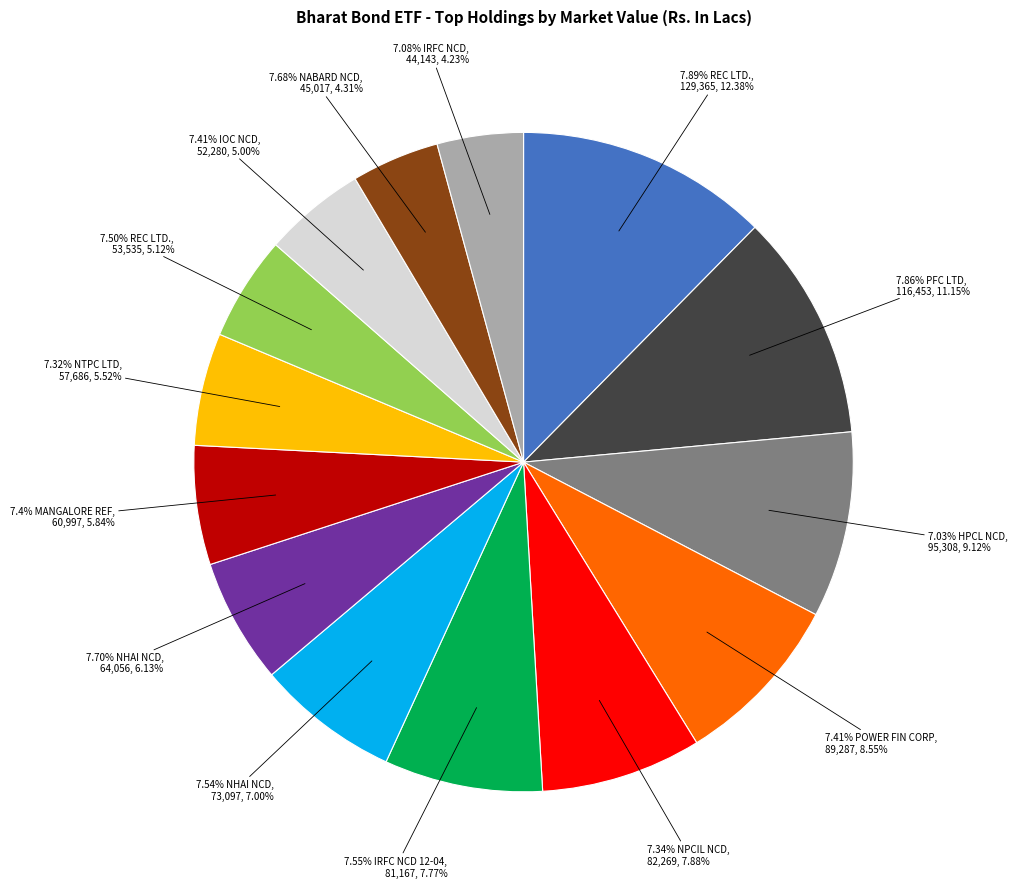

To the nearest percent, what is the average slice percentage?

7%